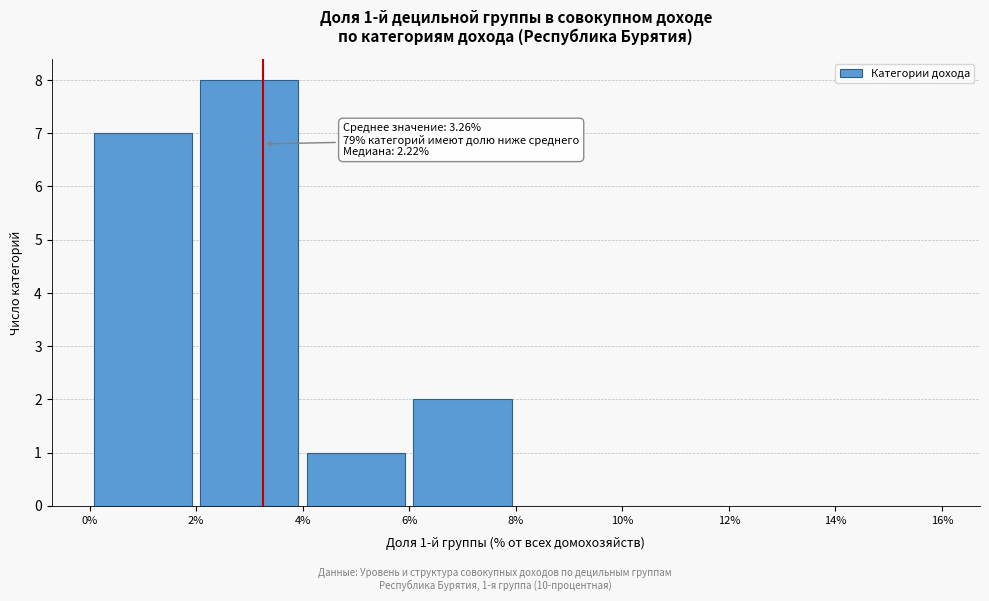

Over which range of the x-axis is the bar tallest?

2% to 4%